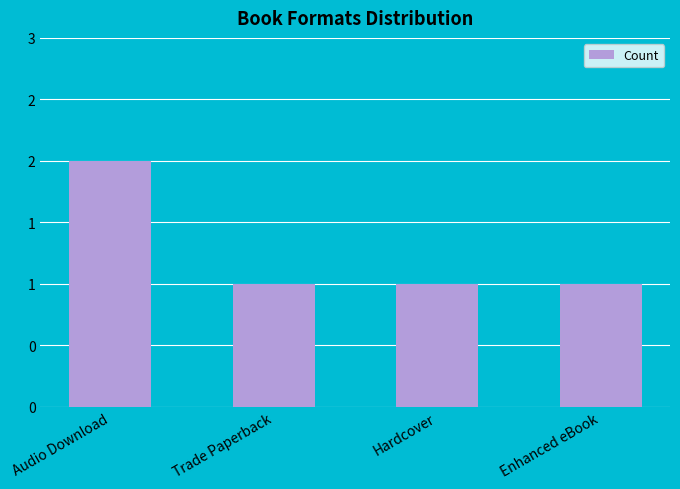

Rank the categories by value from highest to lowest.

Audio Download, Trade Paperback, Hardcover, Enhanced eBook